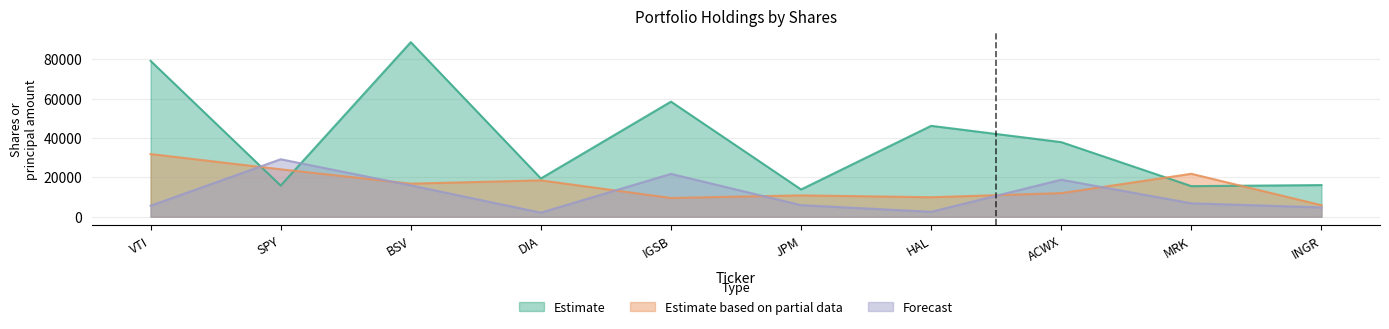

At which category is the sum across all series the highest?

BSV